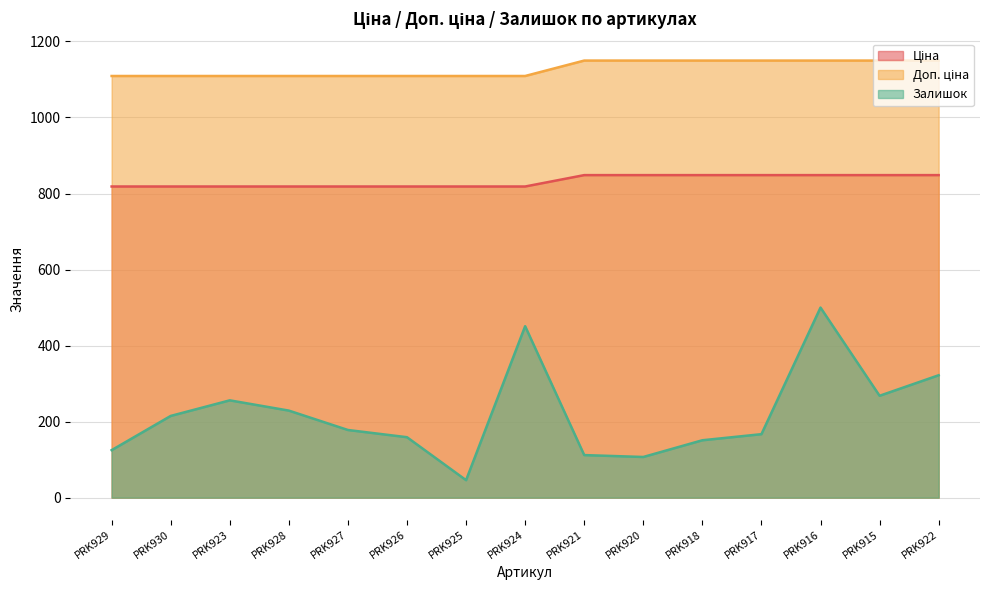

What is the difference between the maximum and minimum values in the Доп. ціна series?

40.6